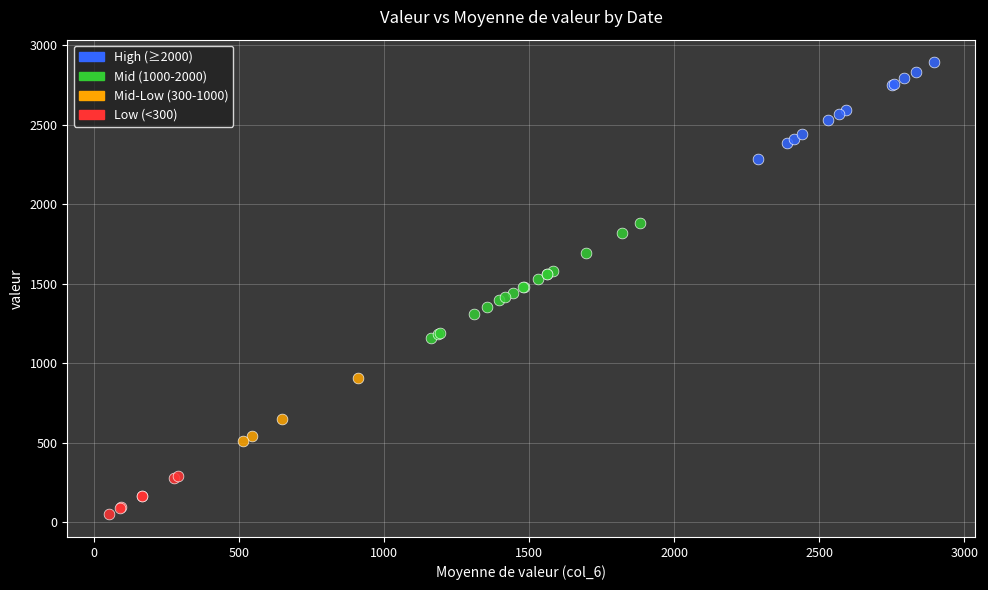

Which series reaches the minimum Y coordinate?

Low (<300)